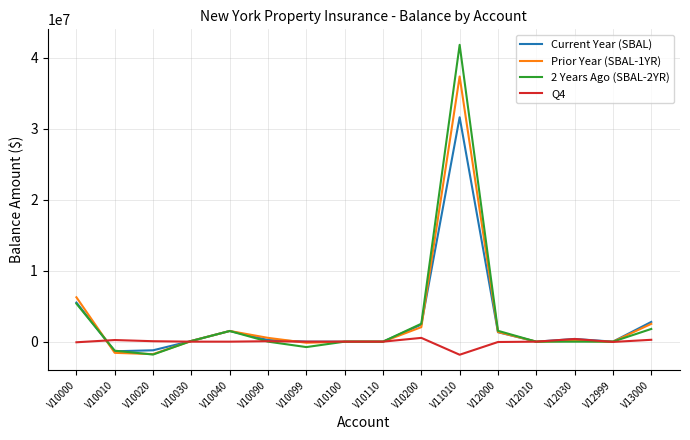

How many lines are shown in the chart?

4